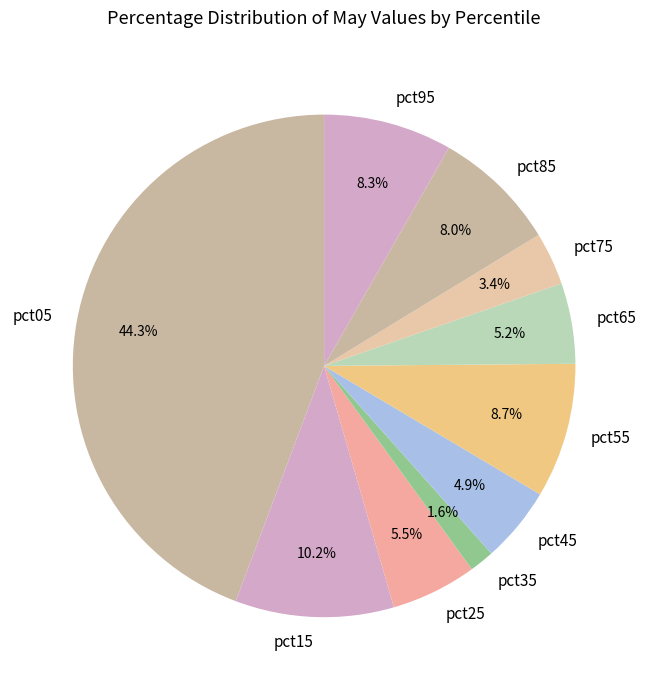

Does pct75 represent more than half of the total?

No